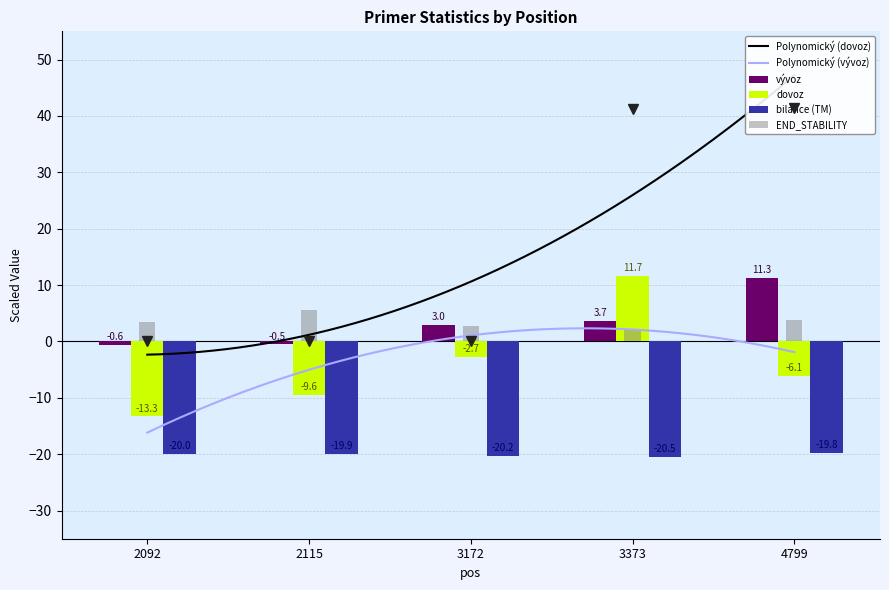

Rank the categories by vývoz value from highest to lowest.

4799, 3373, 3172, 2115, 2092